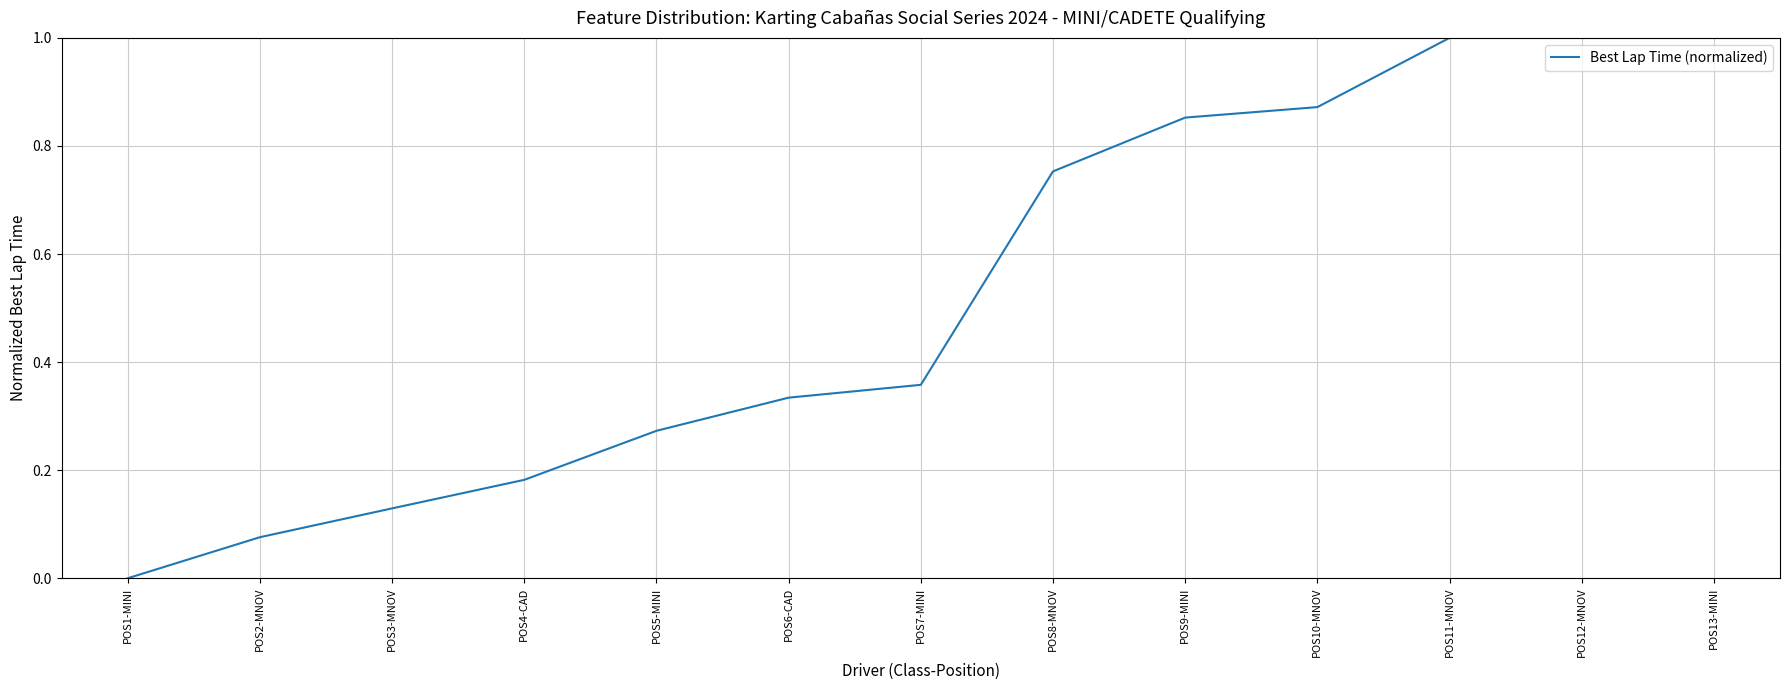

What is the label of the 9th point from the left?

POS9-MINI